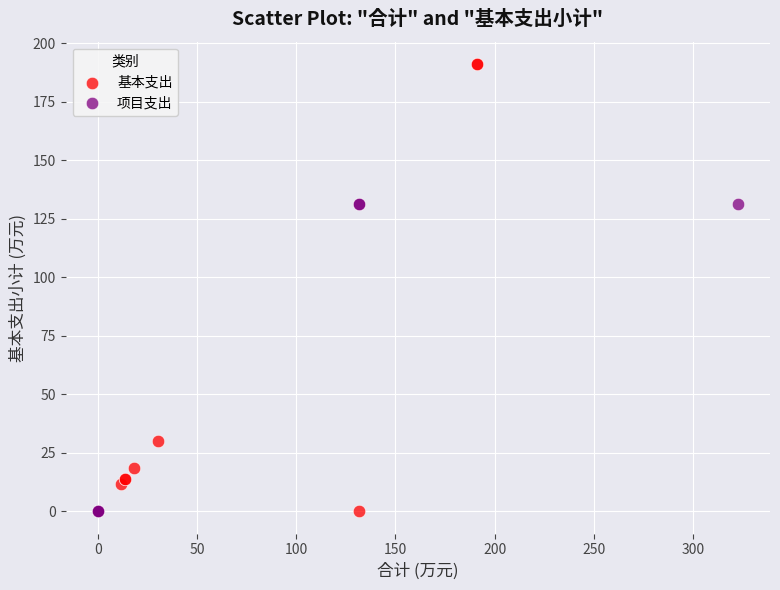

What are all the series names shown in the legend?

基本支出, 项目支出